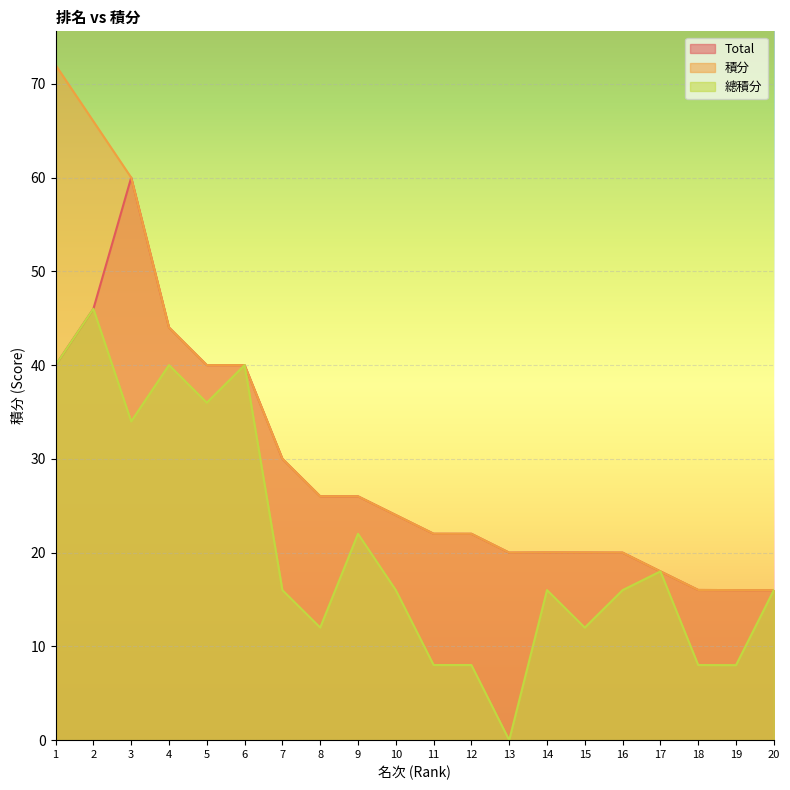

How many categories are shown in the chart?

20